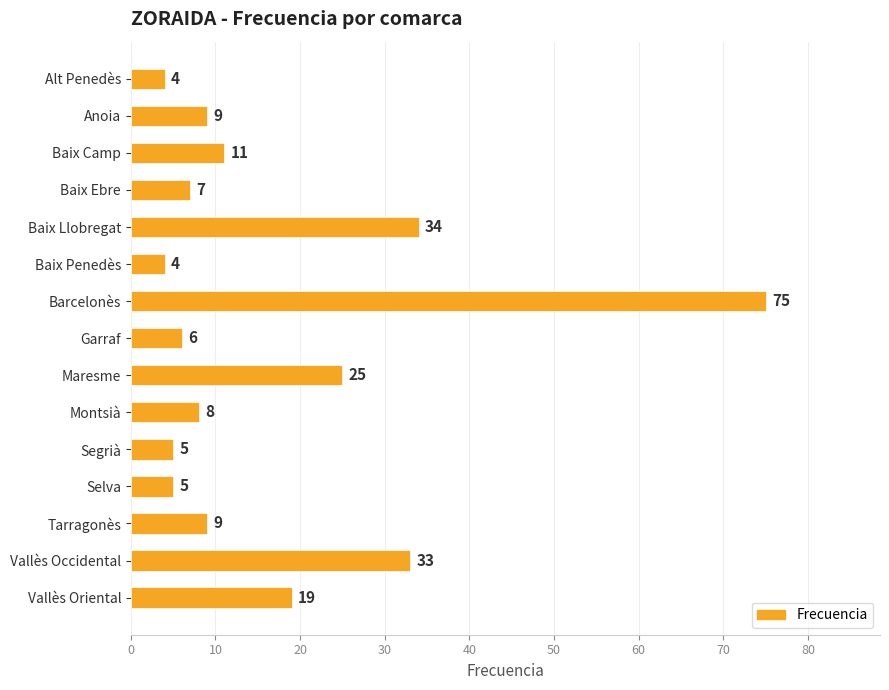

Where is the data nearest to the value 39?

Baix Llobregat